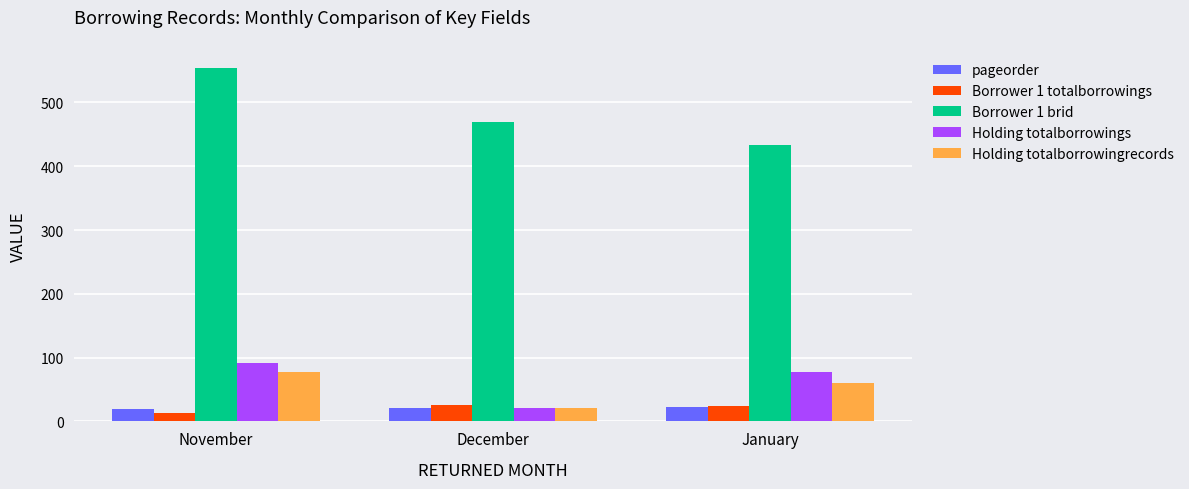

At which category does the chart reach its peak across all series?

November